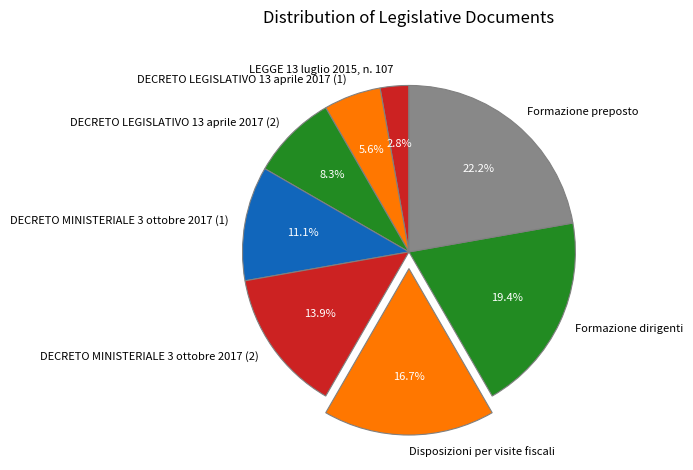

Which has a higher value, Formazione dirigenti or DECRETO LEGISLATIVO 13 aprile 2017 (1)?

Formazione dirigenti